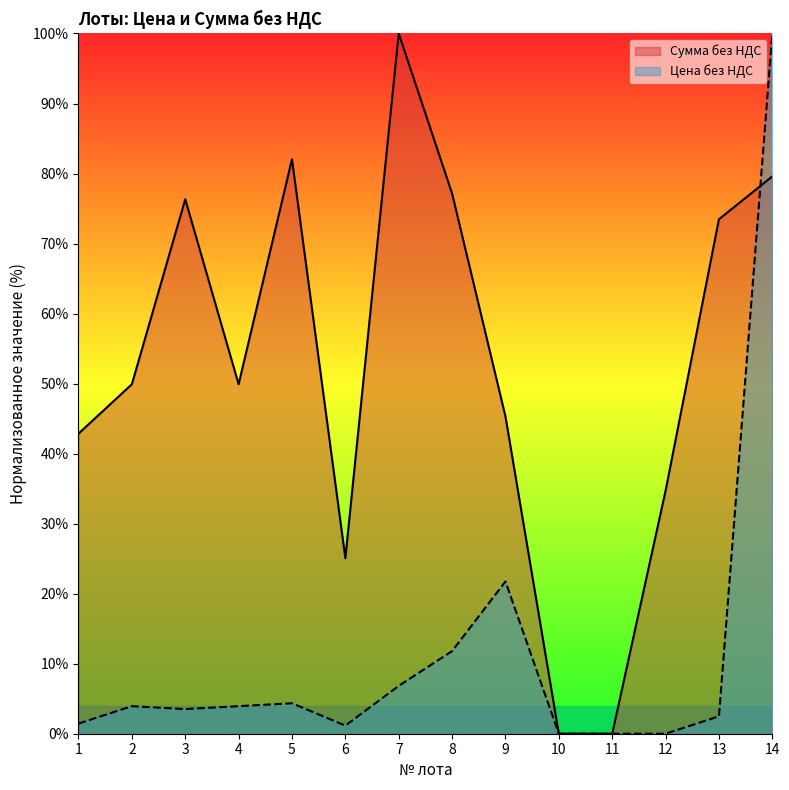

What is the total value across all series at 5?

86.4